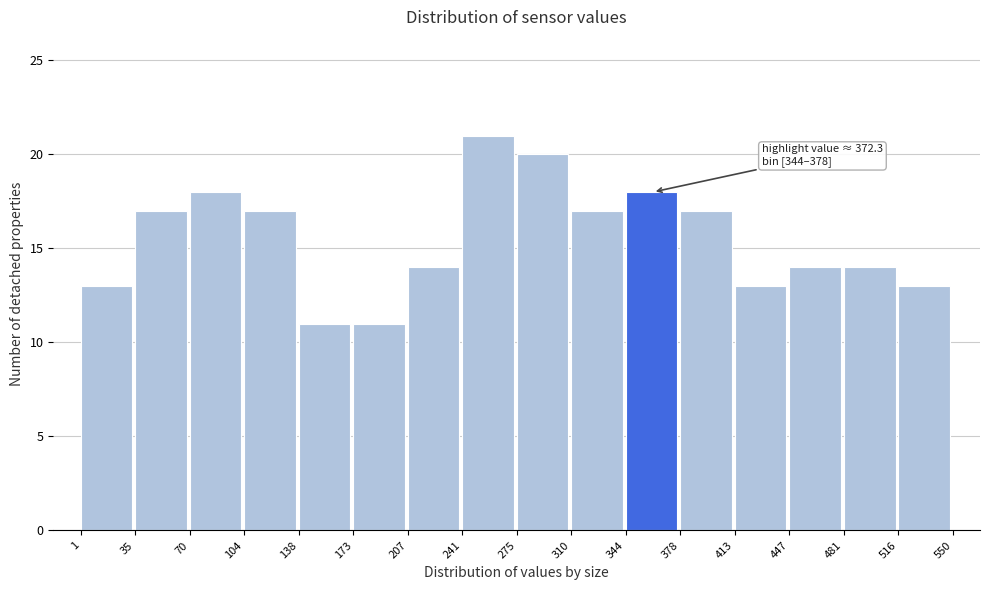

Over which range of the x-axis is the bar tallest?

241 to 275